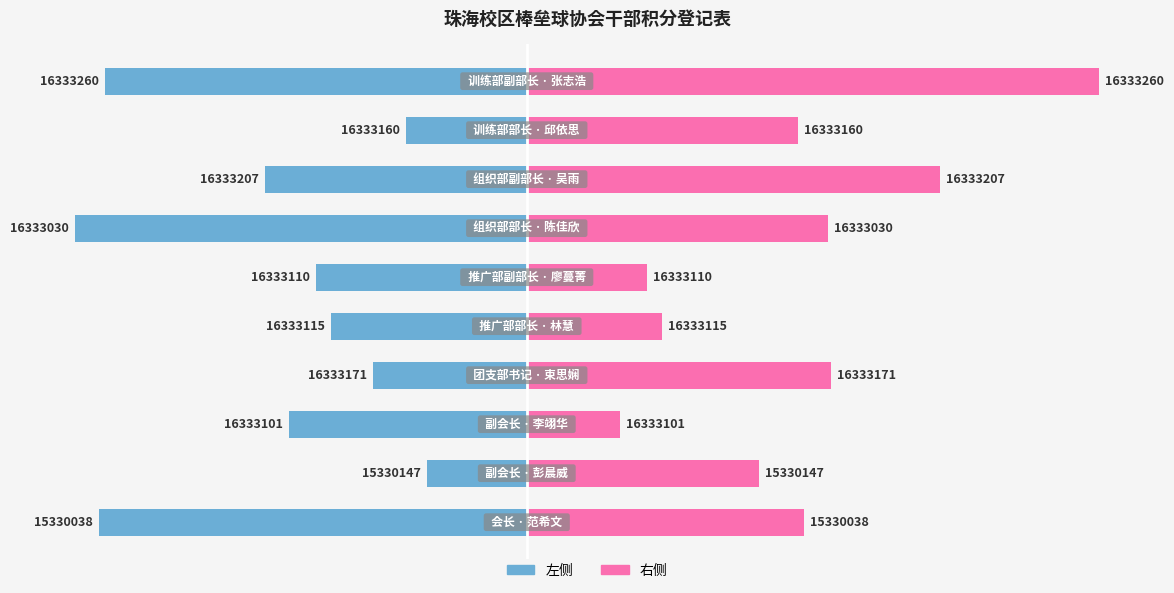

How many groups of bars are there?

10